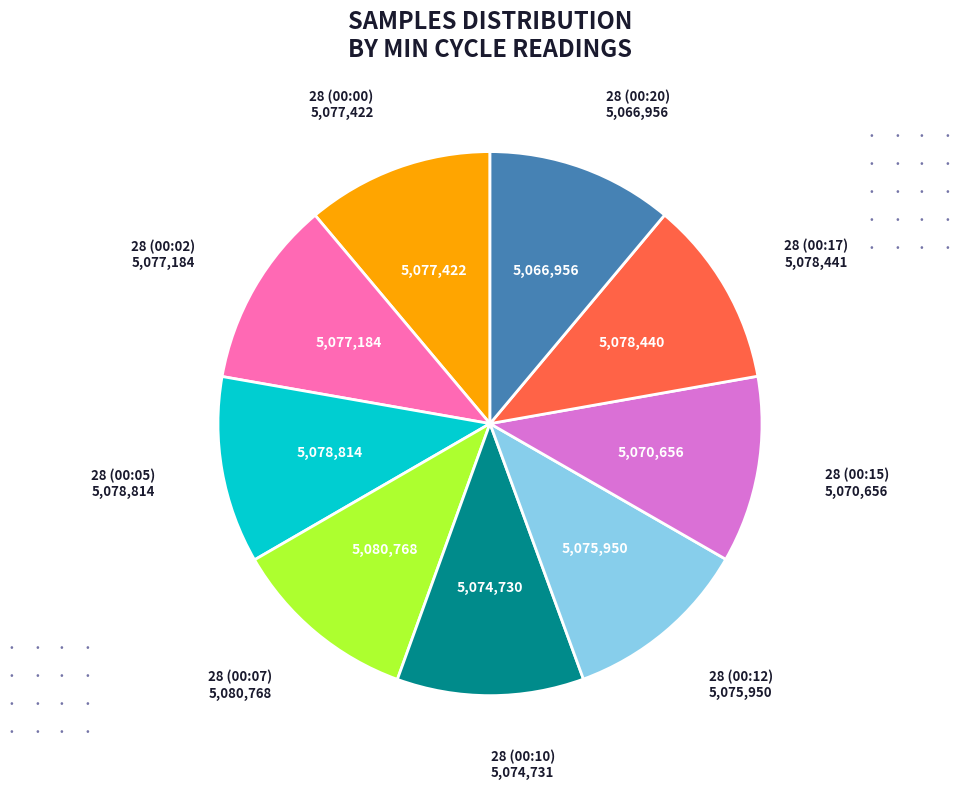

Is there a majority slice in this chart?

No